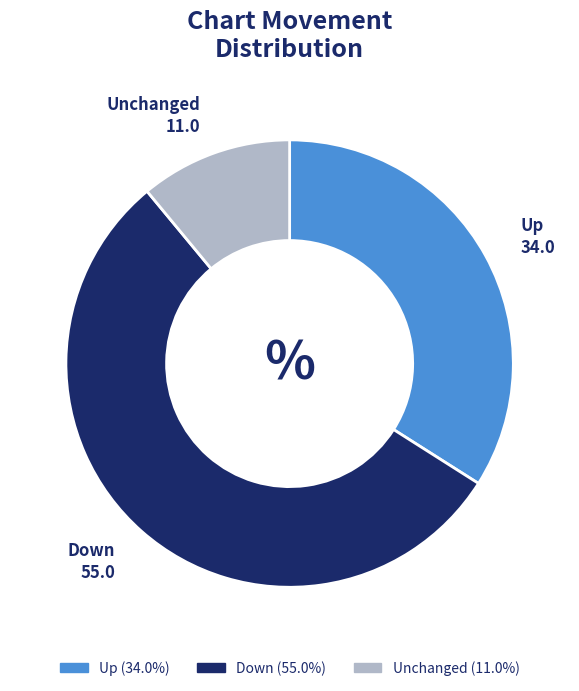

Is there any slice that represents more than half of the pie?

Yes